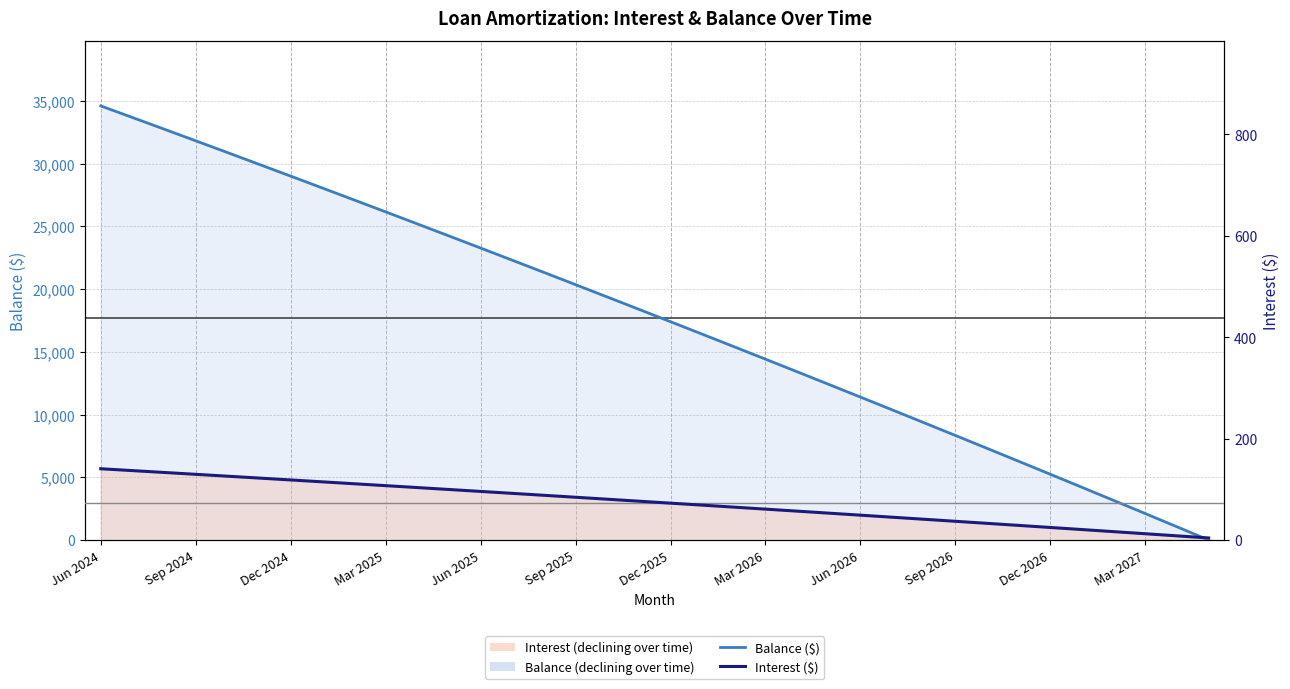

Between 14 and 15, which series saw the biggest shift?

Balance ($)